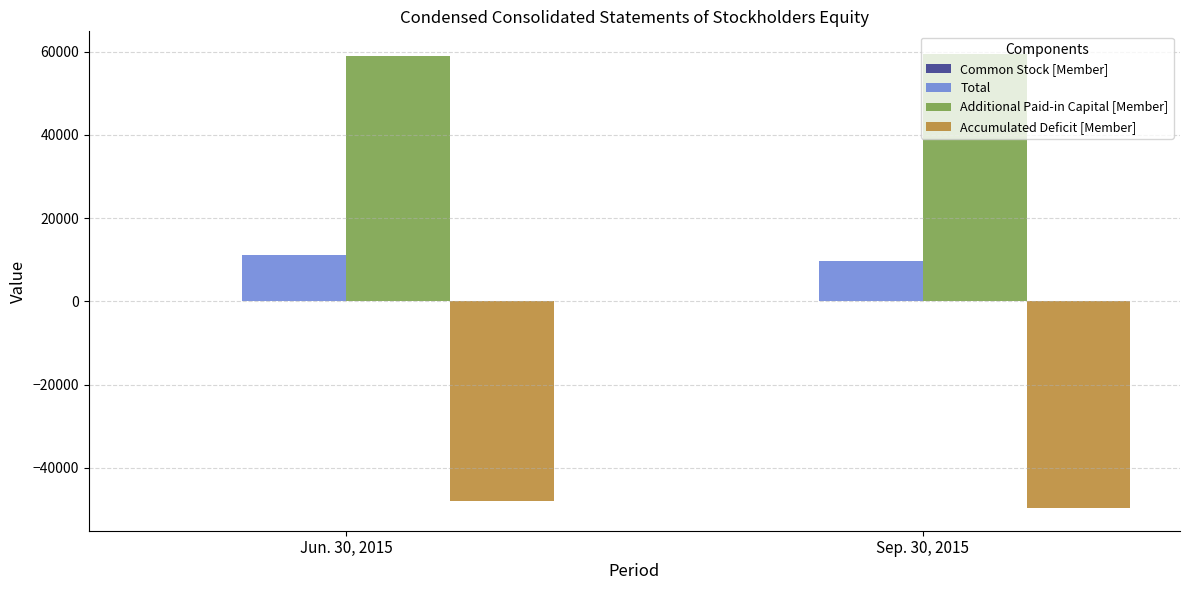

What is the greatest value displayed?

59398